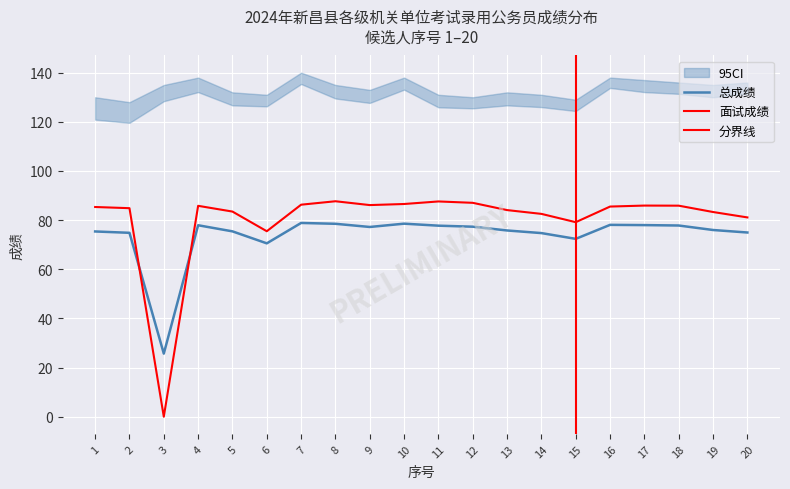

How many interior local peaks does the 总成绩 series have?

4